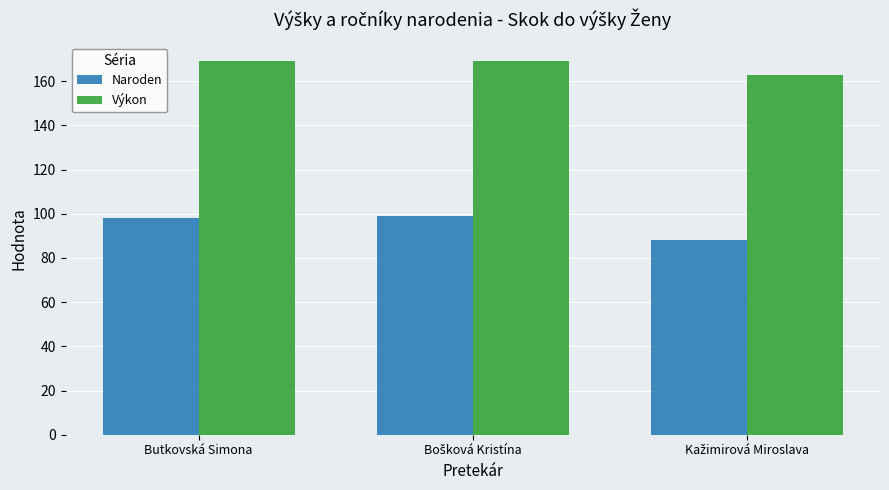

What is the maximum value shown in the chart?

169